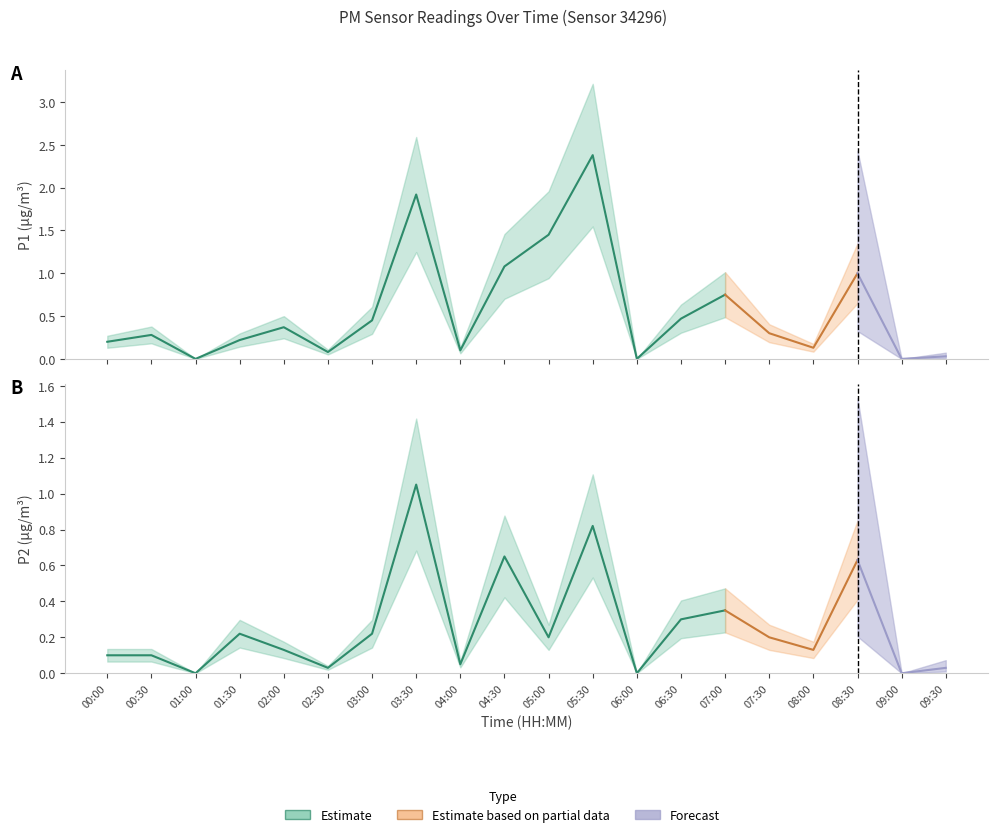

Reading right to left, list all the values displayed in this chart.

P1: 0.0	0.0	1.0	0.1	0.3	0.8	0.5	0.0	2.4	1.4	1.1	0.1	1.9	0.5	0.1	0.4	0.2	0.0	0.3	0.2
P2: 0.0	0.0	0.6	0.1	0.2	0.3	0.3	0.0	0.8	0.2	0.7	0.1	1.1	0.2	0.0	0.1	0.2	0.0	0.1	0.1